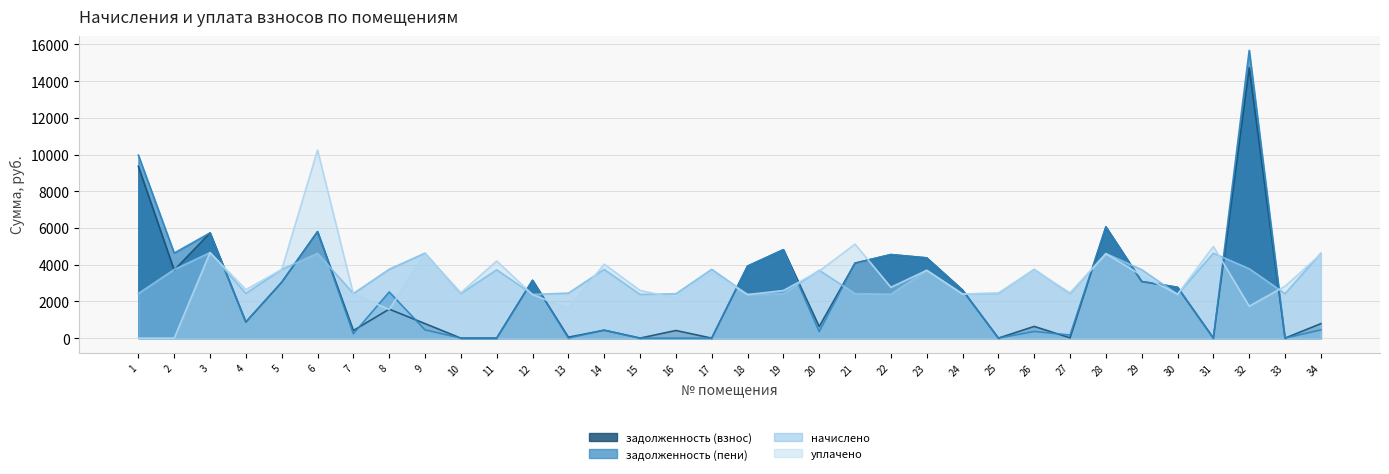

Where do начислено and уплачено first cross each other?

6 and 7